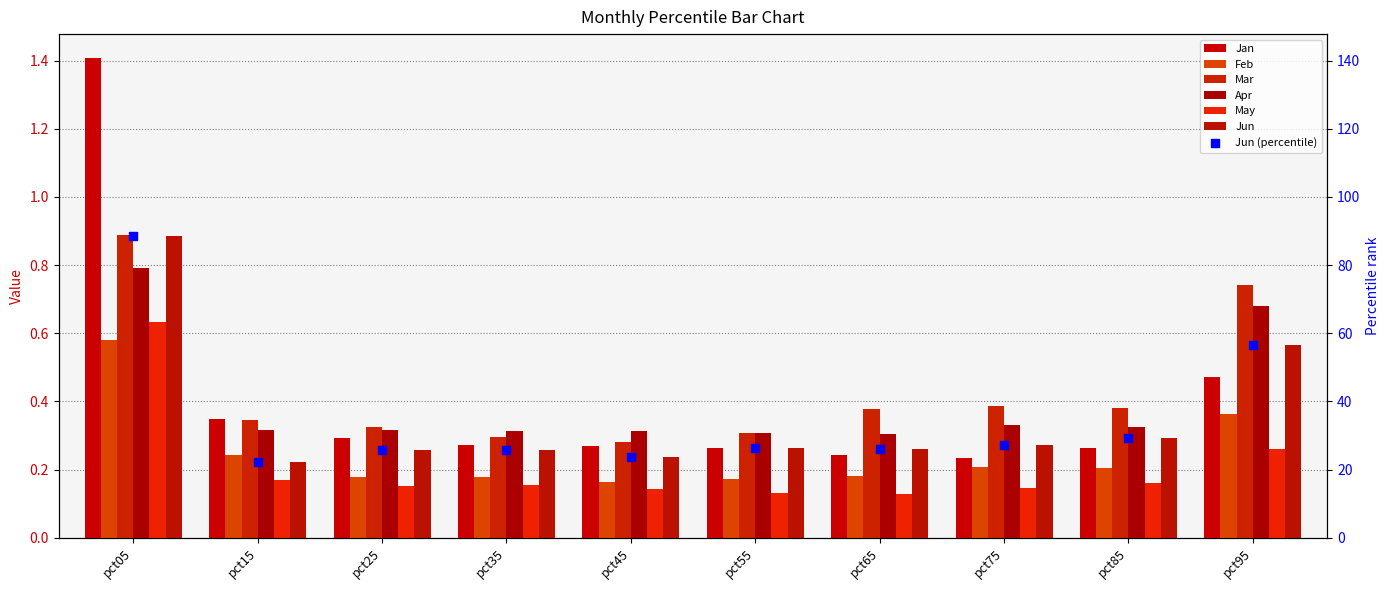

At which category is the sum across all series the highest?

pct05